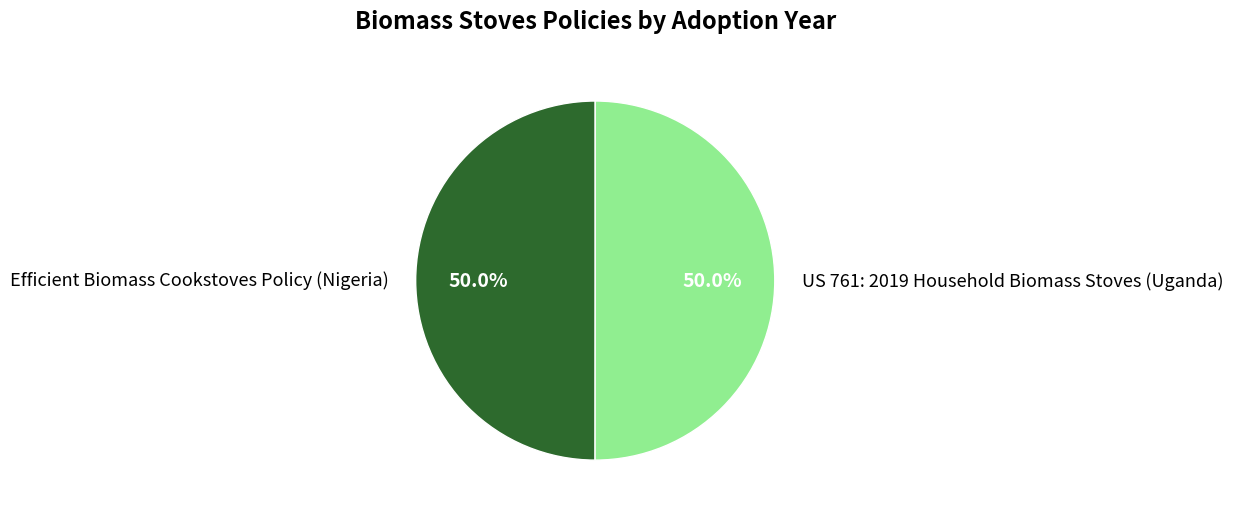

Combined, do Efficient Biomass Cookstoves Policy (Nigeria) and US 761: 2019 Household Biomass Stoves (Uganda) account for over 50%?

Yes